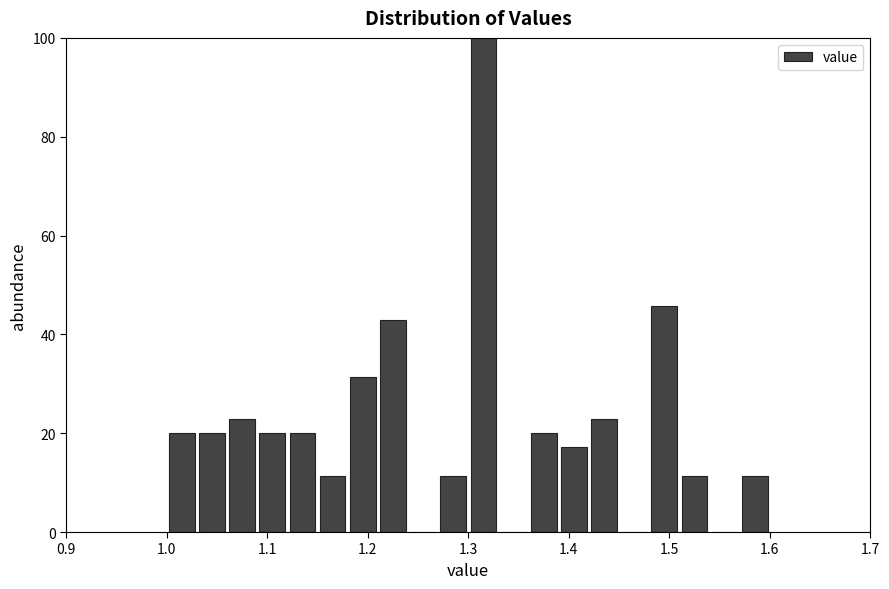

Around what value on the x-axis is the tallest bar? Give the approximate position of its centre, as read against the axis.

1.32